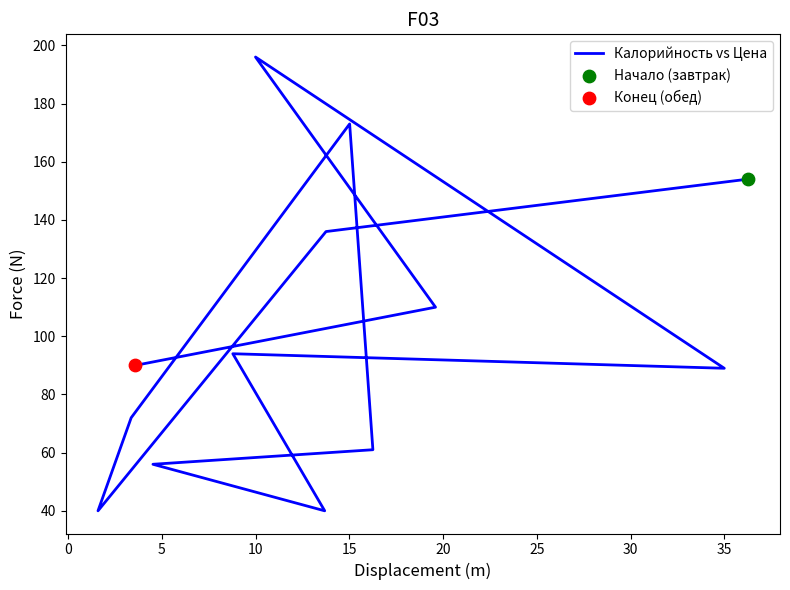

What is the change in value from 25 to 30?

-16